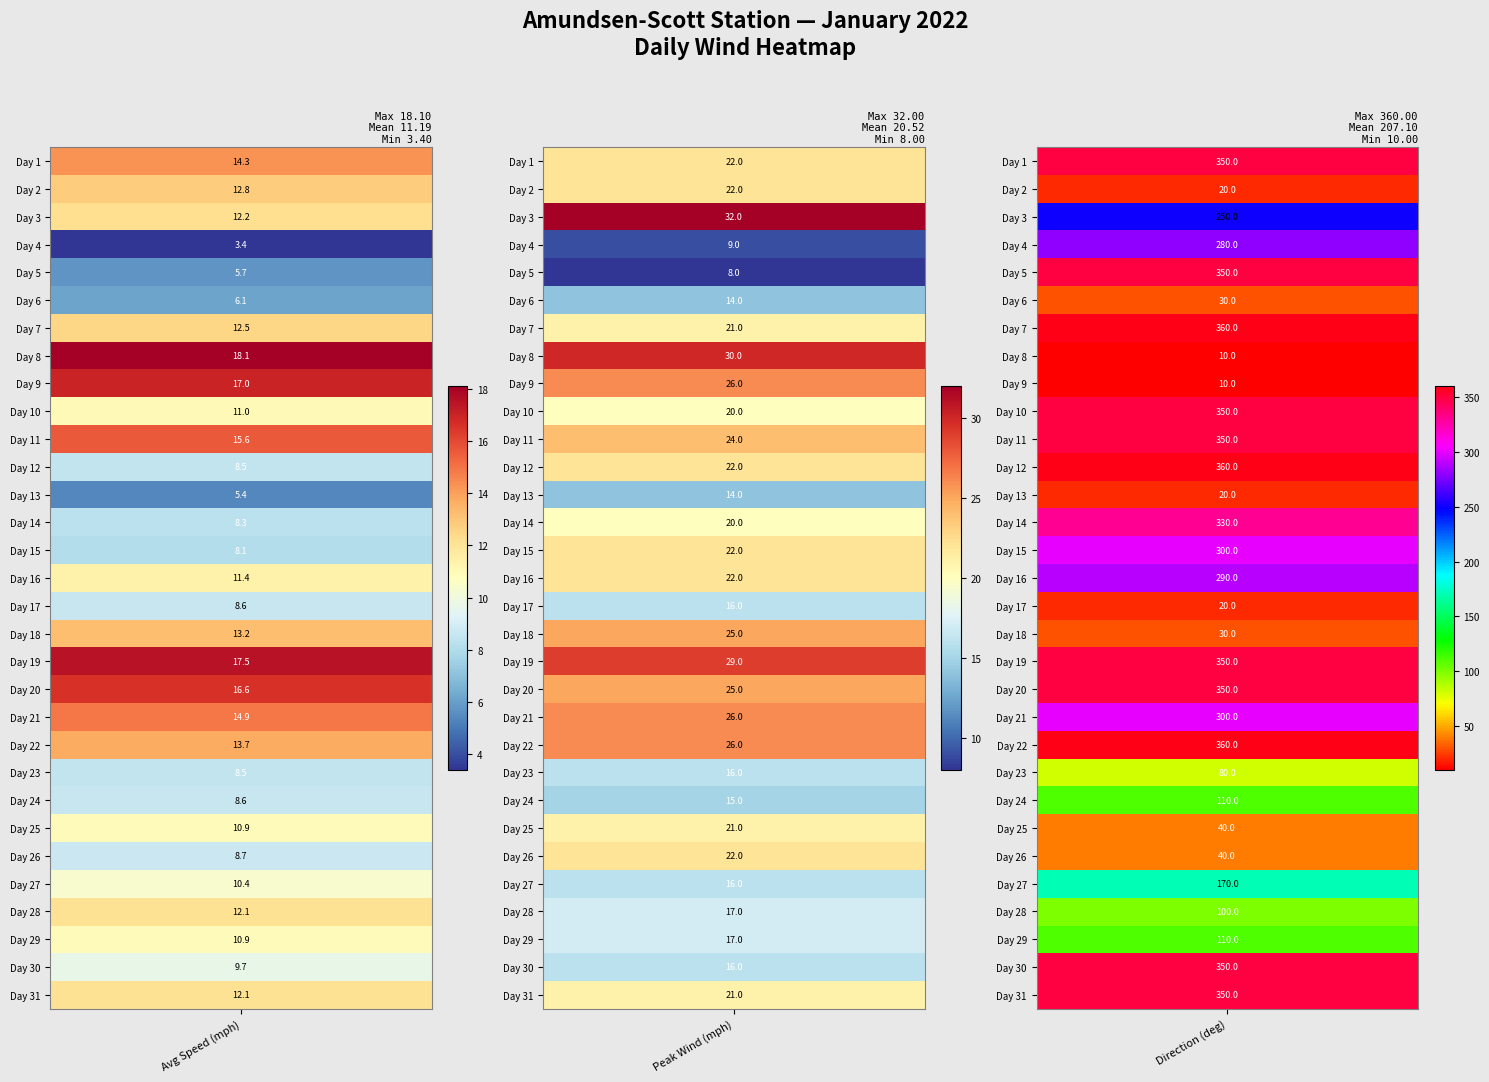

The Day 19 series shows 483.7 at 2. True or false?

False